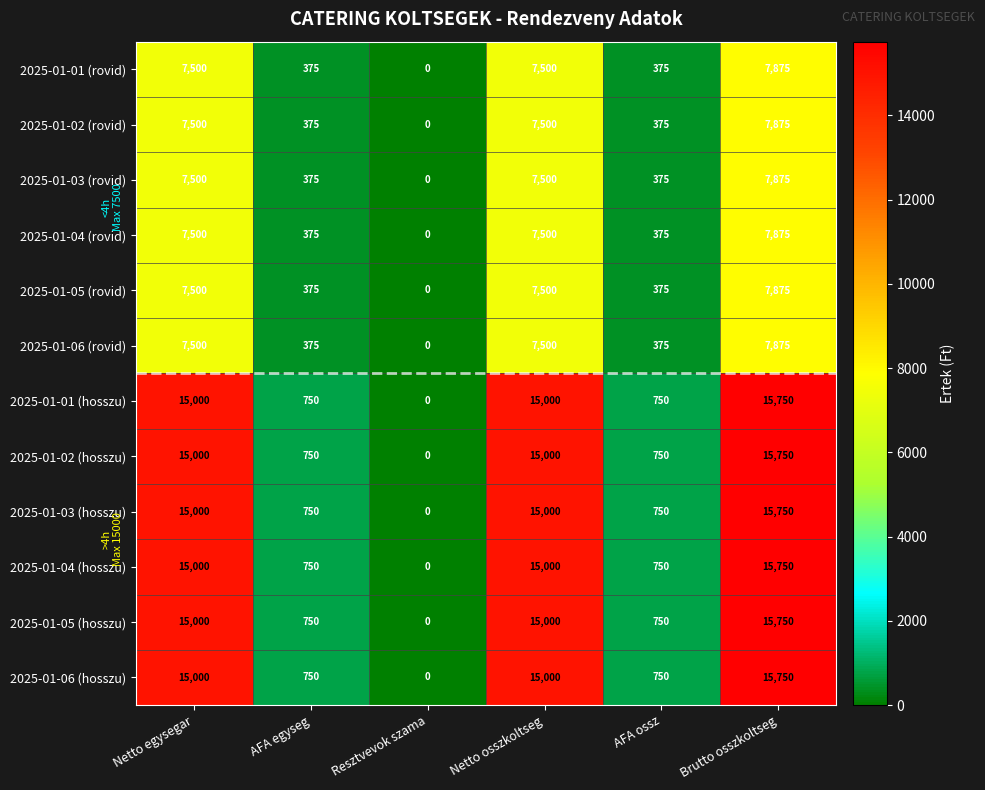

What is the difference between the highest and lowest values at Brutto osszkoltseg?

7875